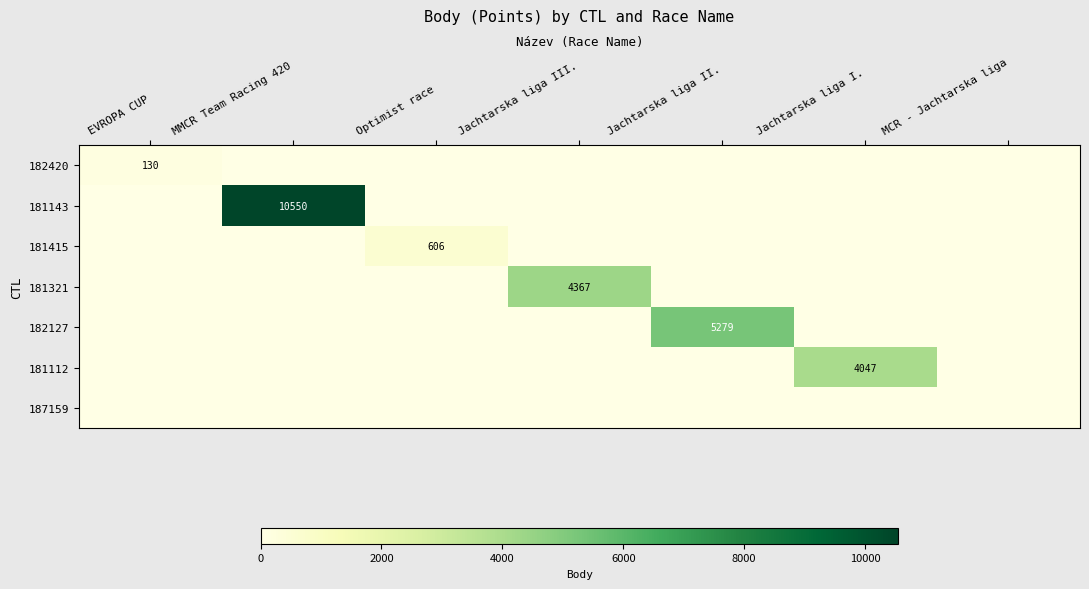

At which category does the chart reach its peak across all series?

MMCR Team Racing 420